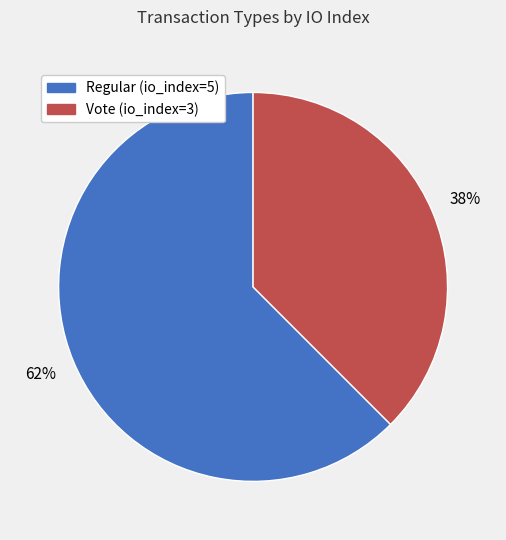

What is the ratio of the value at Vote (io_index=3) to the value at Regular (io_index=5)?

0.6